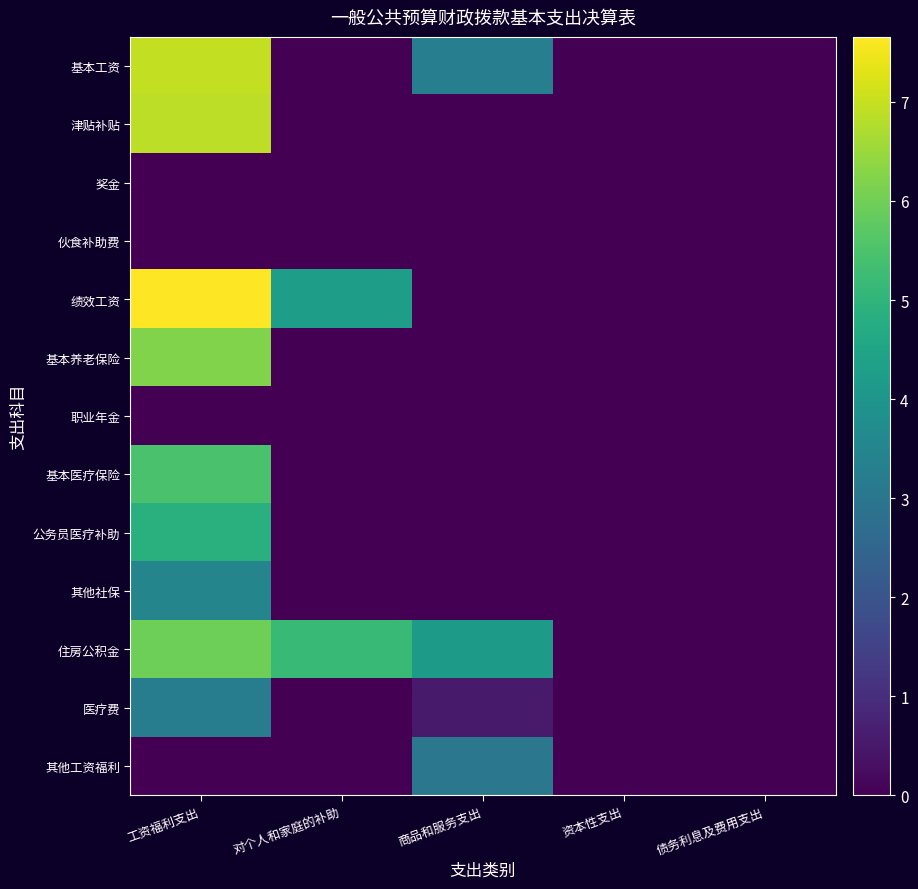

Reading right to left, what are all the values shown in this chart?

基本工资: 债务利息及费用支出=0.0	资本性支出=0.0	商品和服务支出=3.3	对个人和家庭的补助=0.0	工资福利支出=7.0
津贴补贴: 债务利息及费用支出=0.0	资本性支出=0.0	商品和服务支出=0.0	对个人和家庭的补助=0.0	工资福利支出=6.9
奖金: 债务利息及费用支出=0.0	资本性支出=0.0	商品和服务支出=0.0	对个人和家庭的补助=0.0	工资福利支出=0.0
伙食补助费: 债务利息及费用支出=0.0	资本性支出=0.0	商品和服务支出=0.0	对个人和家庭的补助=0.0	工资福利支出=0.0
绩效工资: 债务利息及费用支出=0.0	资本性支出=0.0	商品和服务支出=0.0	对个人和家庭的补助=4.3	工资福利支出=7.7
基本养老保险: 债务利息及费用支出=0.0	资本性支出=0.0	商品和服务支出=0.0	对个人和家庭的补助=0.0	工资福利支出=6.2
职业年金: 债务利息及费用支出=0.0	资本性支出=0.0	商品和服务支出=0.0	对个人和家庭的补助=0.0	工资福利支出=0.0
基本医疗保险: 债务利息及费用支出=0.0	资本性支出=0.0	商品和服务支出=0.0	对个人和家庭的补助=0.0	工资福利支出=5.5
公务员医疗补助: 债务利息及费用支出=0.0	资本性支出=0.0	商品和服务支出=0.0	对个人和家庭的补助=0.0	工资福利支出=4.8
其他社保: 债务利息及费用支出=0.0	资本性支出=0.0	商品和服务支出=0.0	对个人和家庭的补助=0.0	工资福利支出=3.5
住房公积金: 债务利息及费用支出=0.0	资本性支出=0.0	商品和服务支出=4.2	对个人和家庭的补助=5.2	工资福利支出=6.0
医疗费: 债务利息及费用支出=0.0	资本性支出=0.0	商品和服务支出=0.5	对个人和家庭的补助=0.0	工资福利支出=3.2
其他工资福利: 债务利息及费用支出=0.0	资本性支出=0.0	商品和服务支出=3.0	对个人和家庭的补助=0.0	工资福利支出=0.0